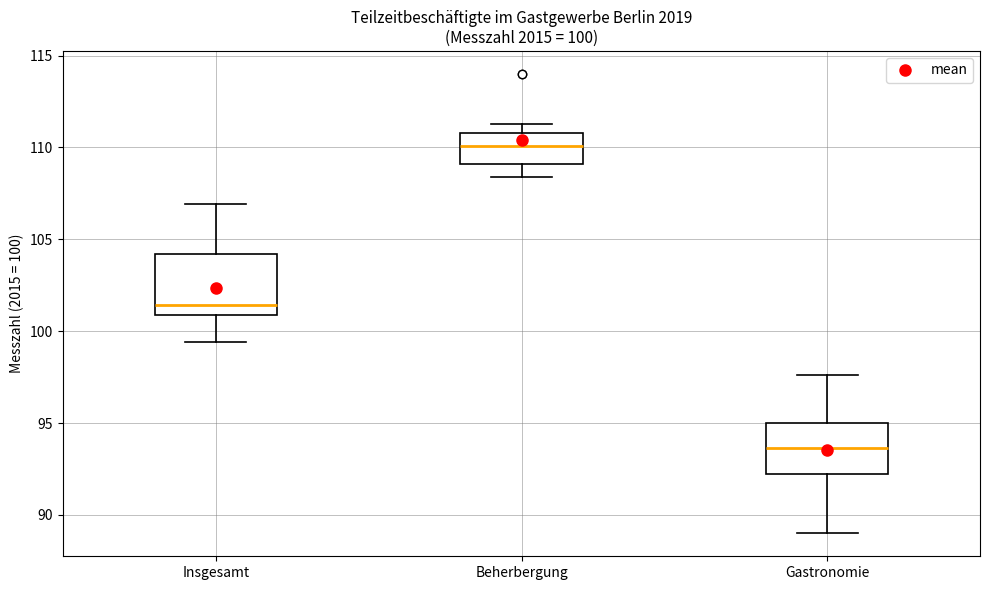

Which box's median line is the highest?

Beherbergung